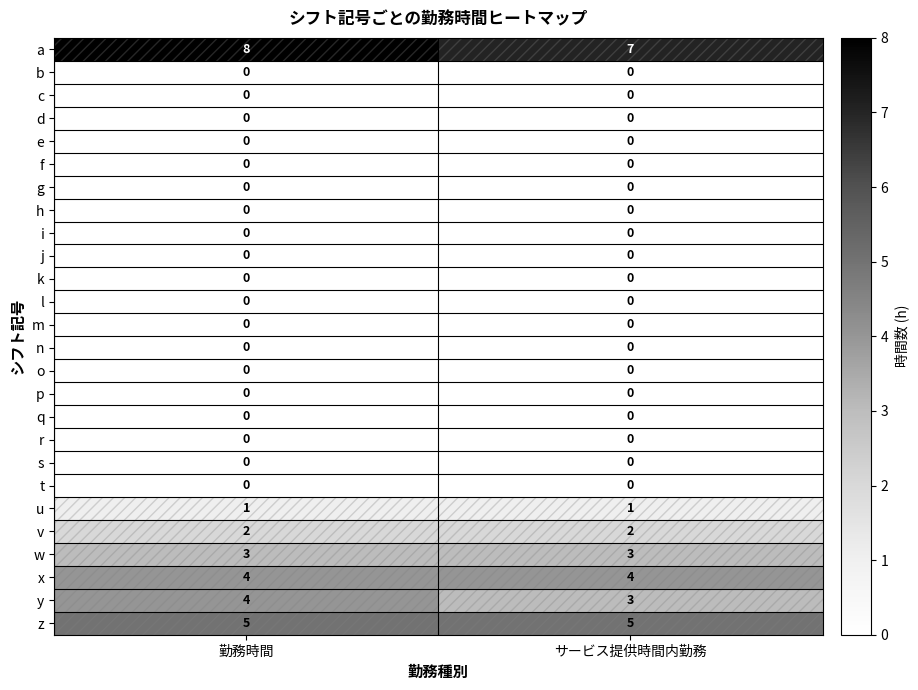

The v series shows 4 at サービス提供時間内勤務. True or false?

False